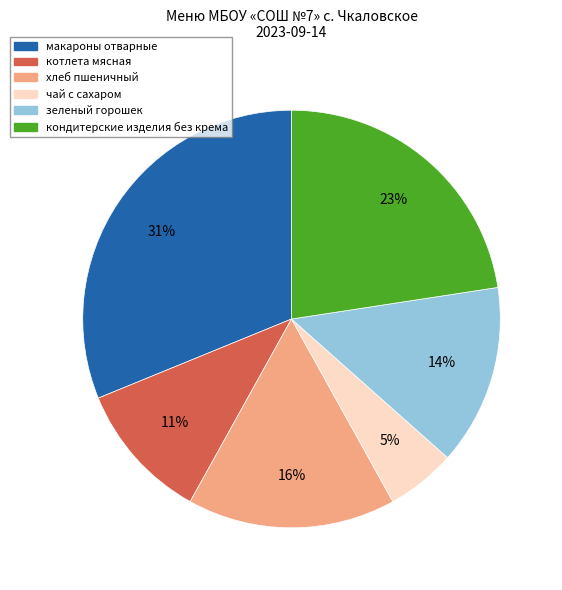

Does чай с сахаром account for over 50% of the chart?

No